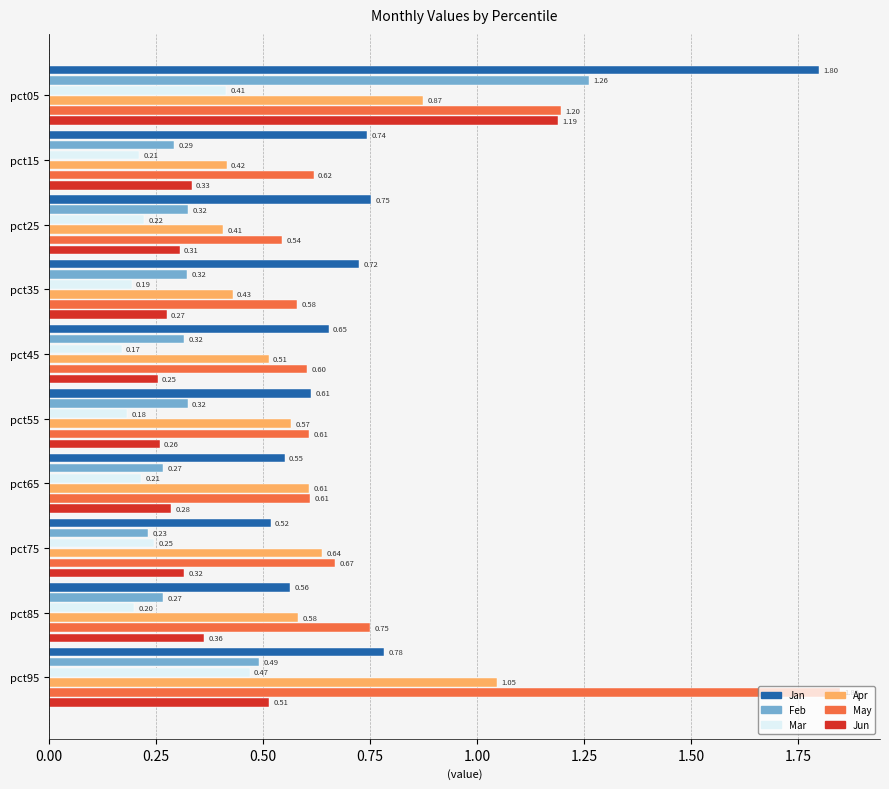

What is the sum of the Feb values at pct05 and pct75?

1.5